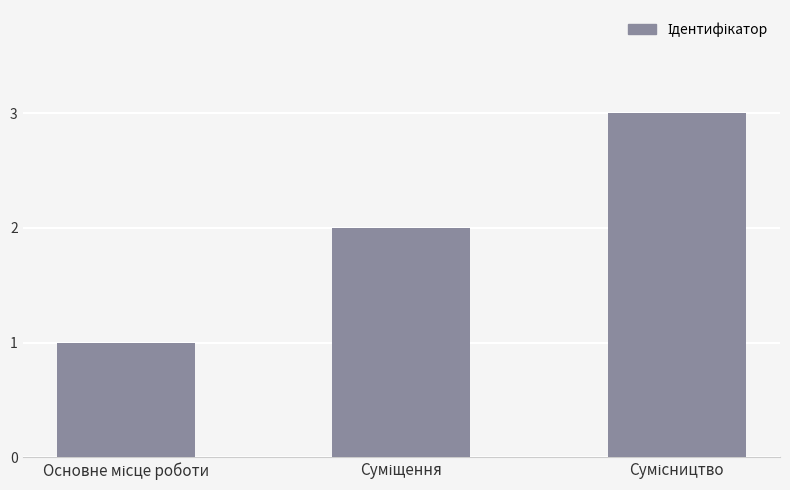

Reading left to right, transcribe all the data shown in this chart.

1	2	3